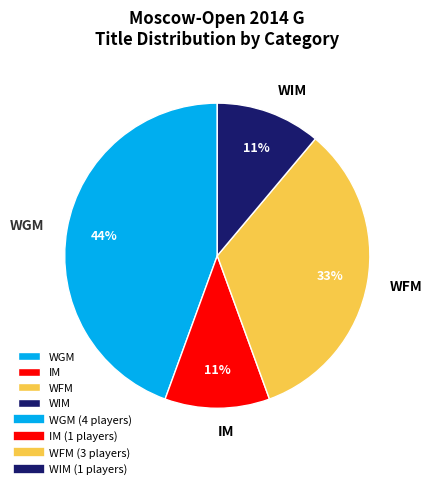

To the nearest percent, what is the average slice percentage?

25%